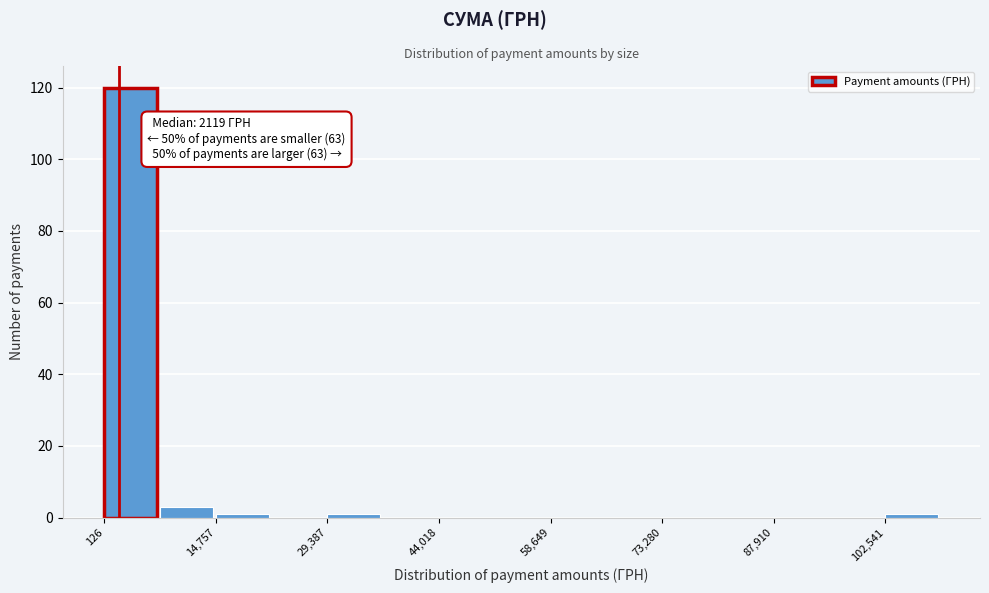

Around what value on the x-axis is the tallest bar? Give the approximate position of its centre, as read against the axis.

4000